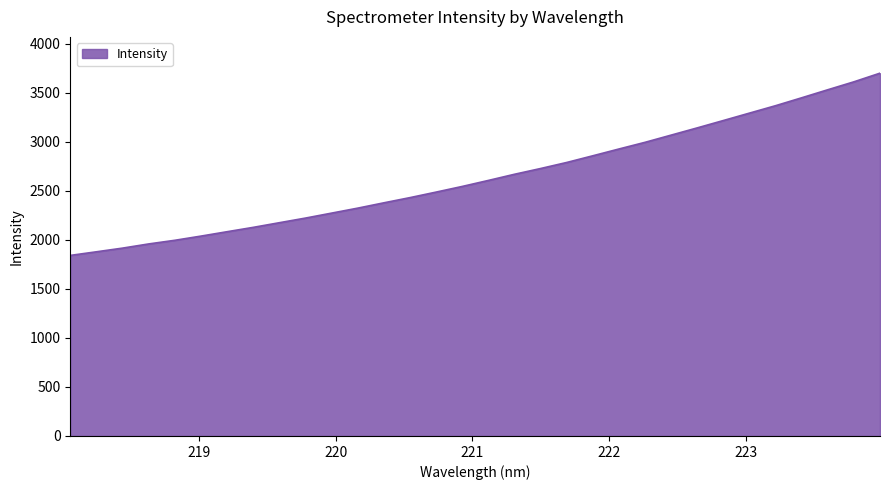

What is the minimum value shown in the chart?

1841.8